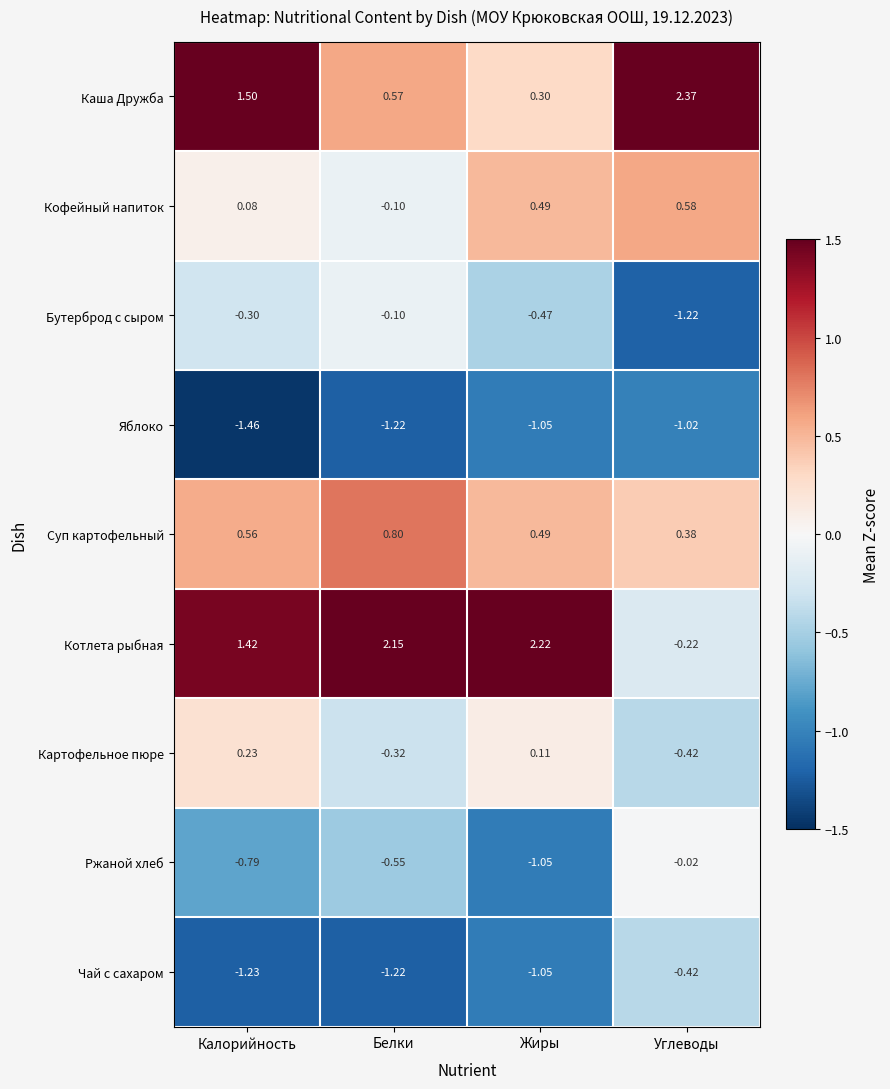

List the series in order of their peak value, highest first.

Каша Дружба, Котлета рыбная, Суп картофельный, Кофейный напиток, Картофельное пюре, Ржаной хлеб, Бутерброд с сыром, Чай с сахаром, Яблоко